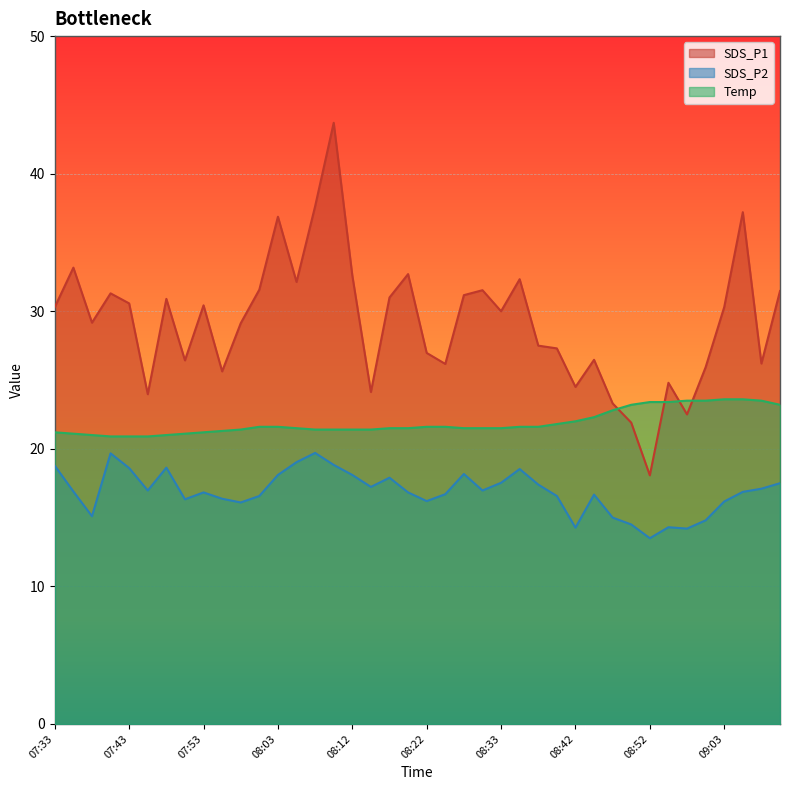

What is the label of the 15th point from the left?

08:08